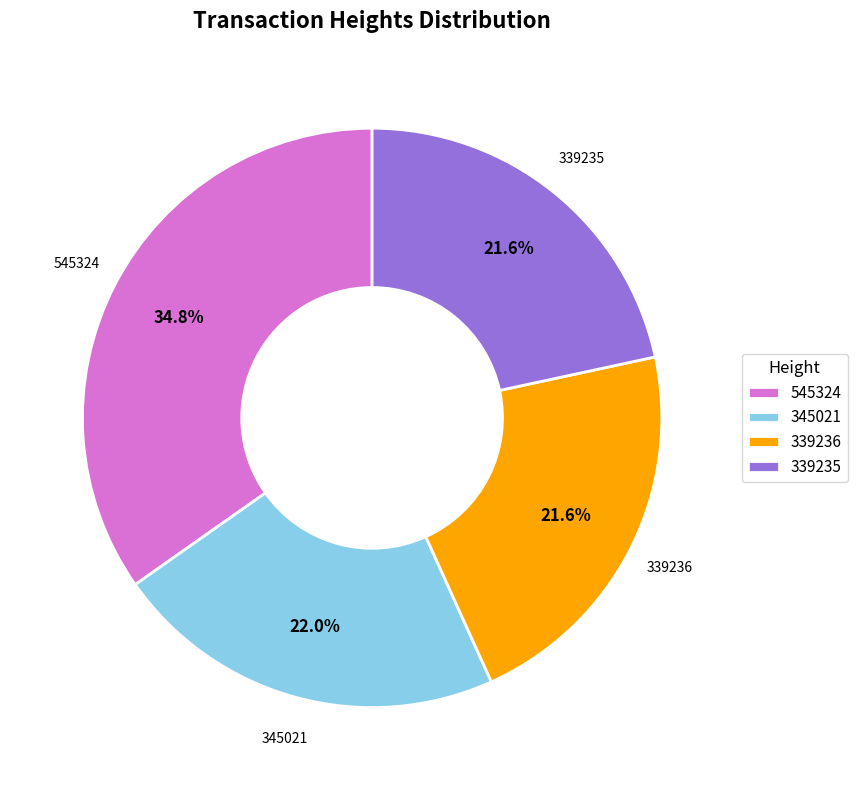

To the nearest percent, what is the difference between the largest and smallest slice percentages?

13%